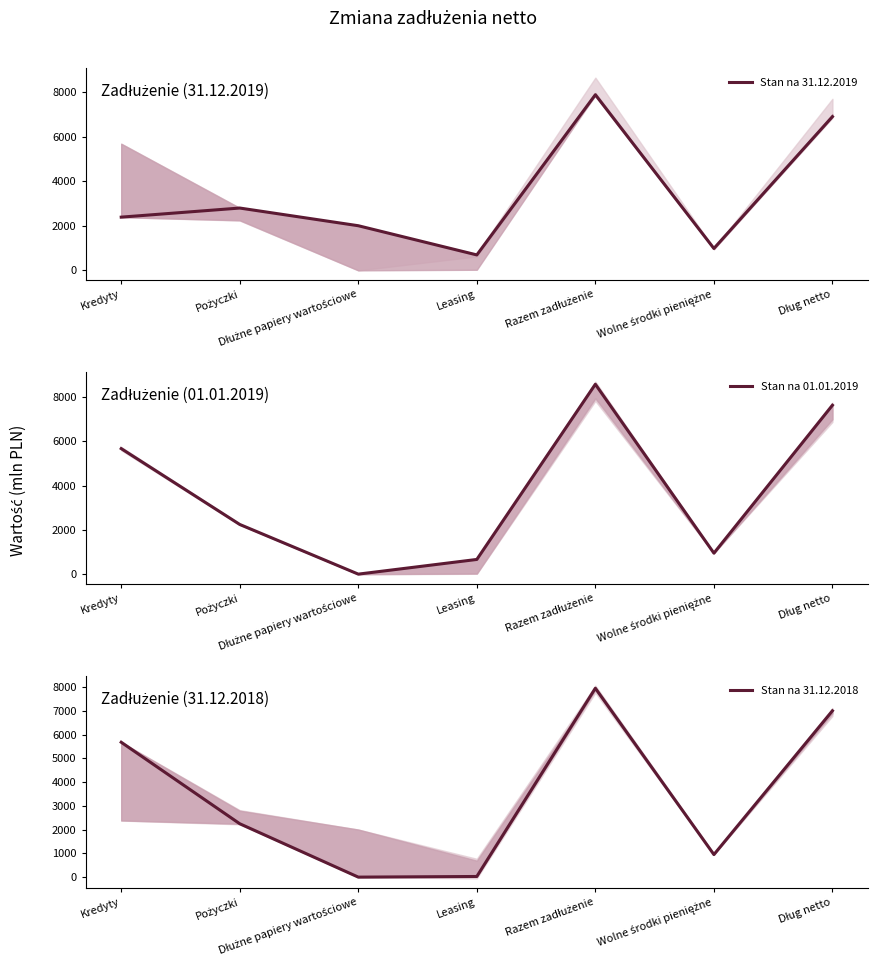

Rank the series at Dłużne papiery wartościowe from highest to lowest value.

Stan na 31.12.2019, Stan na 01.01.2019, Stan na 31.12.2018